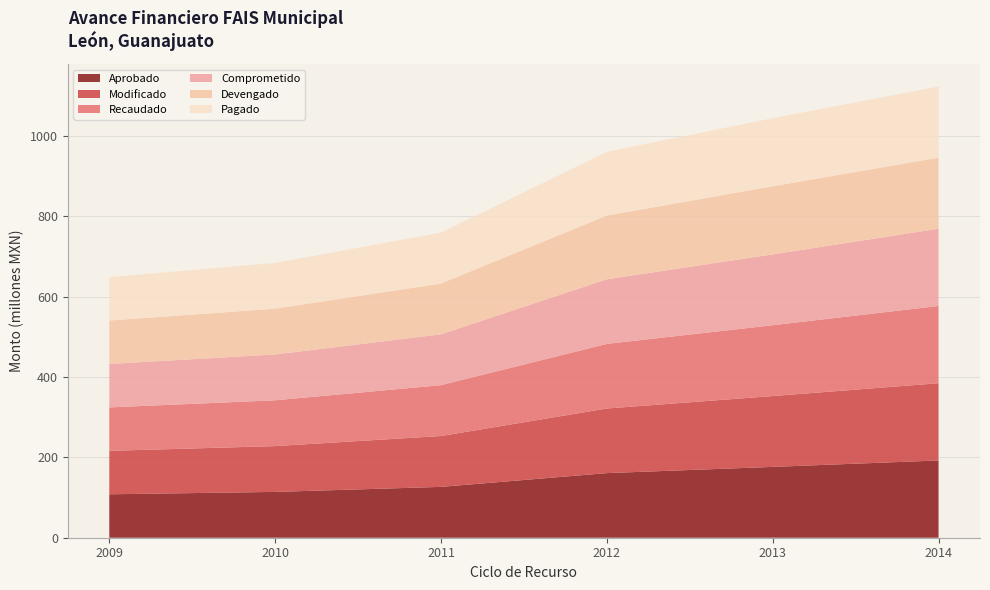

Reading left to right, extract all data points from this chart.

Aprobado: 108112935	114026500	126555949	160818247	176299481	192274373
Modificado: 108112935	114026500	126555949	160818247	176299481	192274373
Recaudado: 108112935	114026500	126555949	160818247	176299481	192274373
Comprometido: 108112935	114026500	126555949	160818247	176299481	192274373
Devengado: 108098140	113921429	126533395	158568908	169488560	176921261
Pagado: 108098140	113921429	126533395	158568908	169488560	176921261